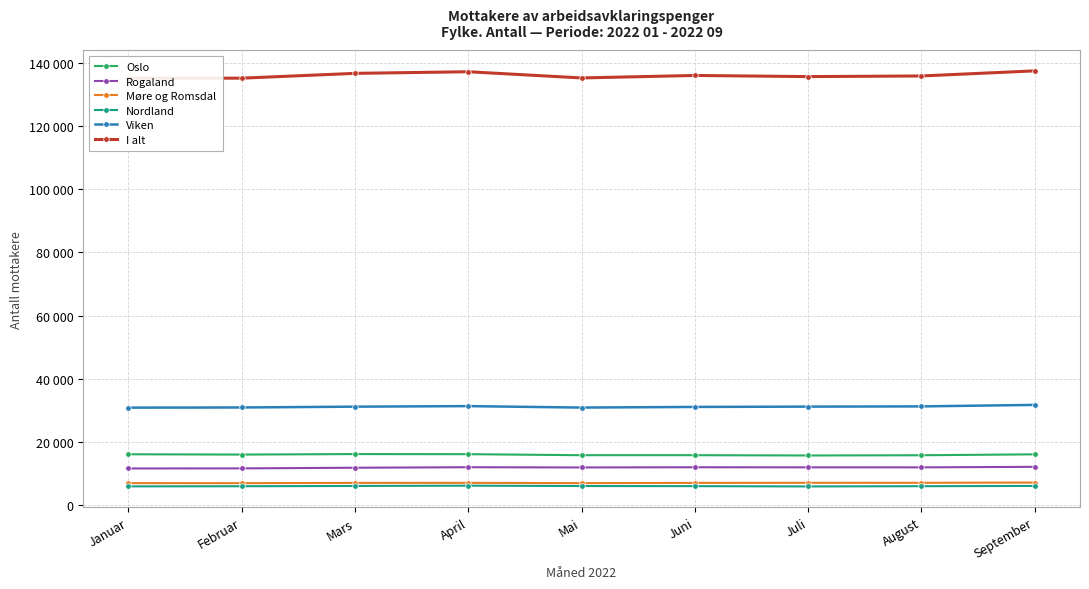

At how many categories does at least one series exceed 13266?

9